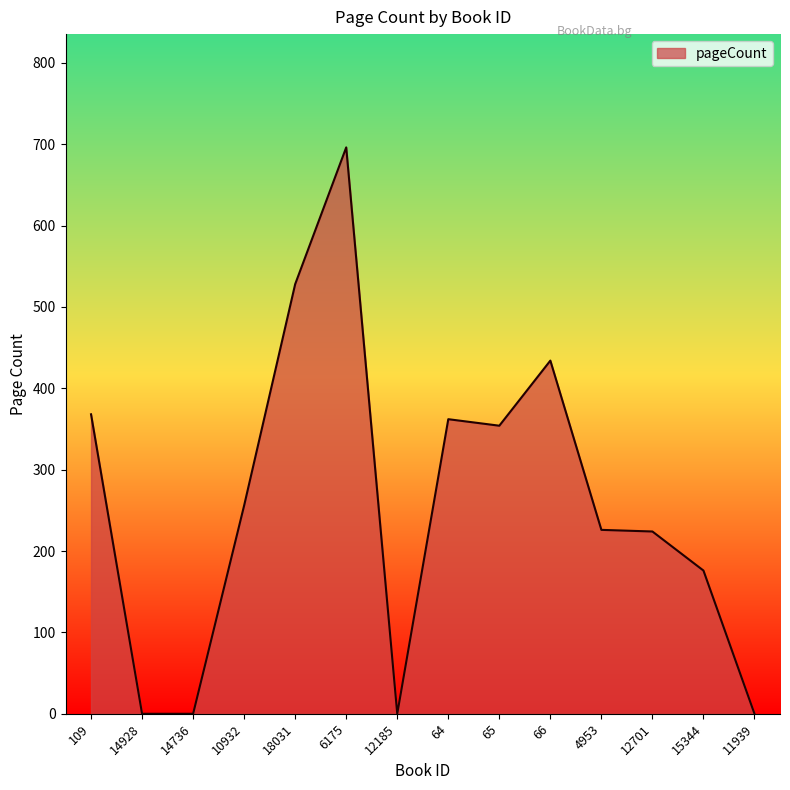

What is the change in value from 18031 to 15344?

-352